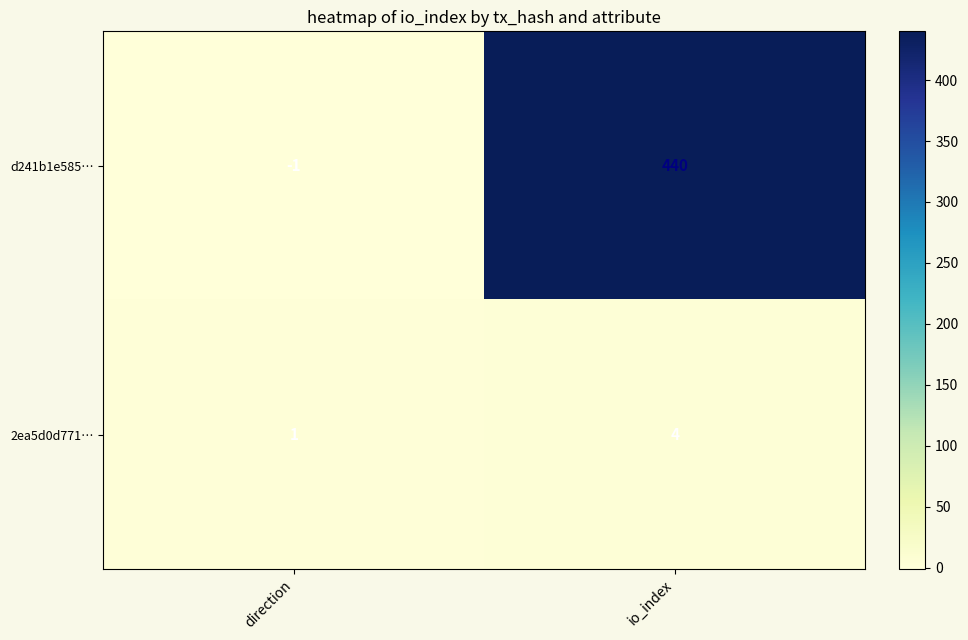

Which series changed the most between direction and io_index?

d241b1e585…